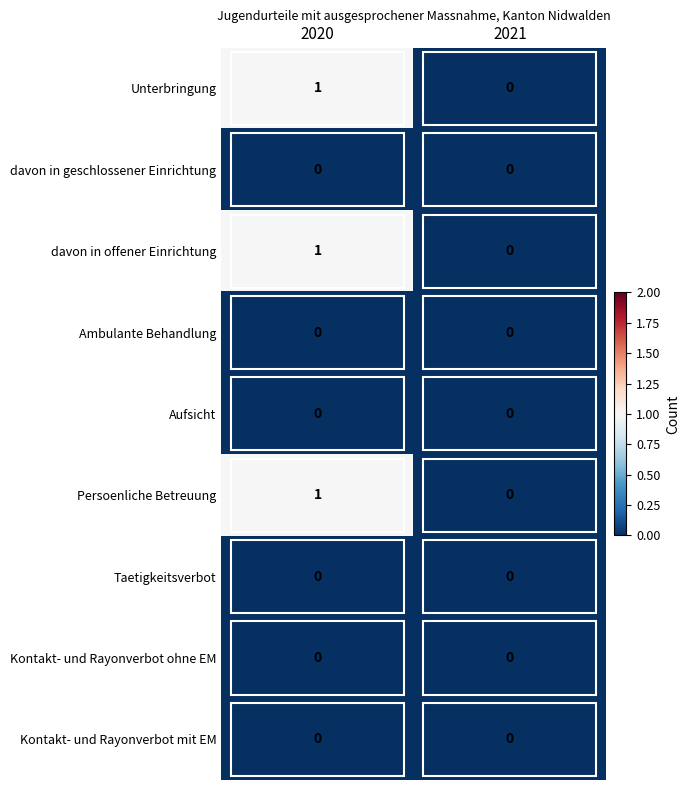

At which category is the sum across all series the highest?

2020